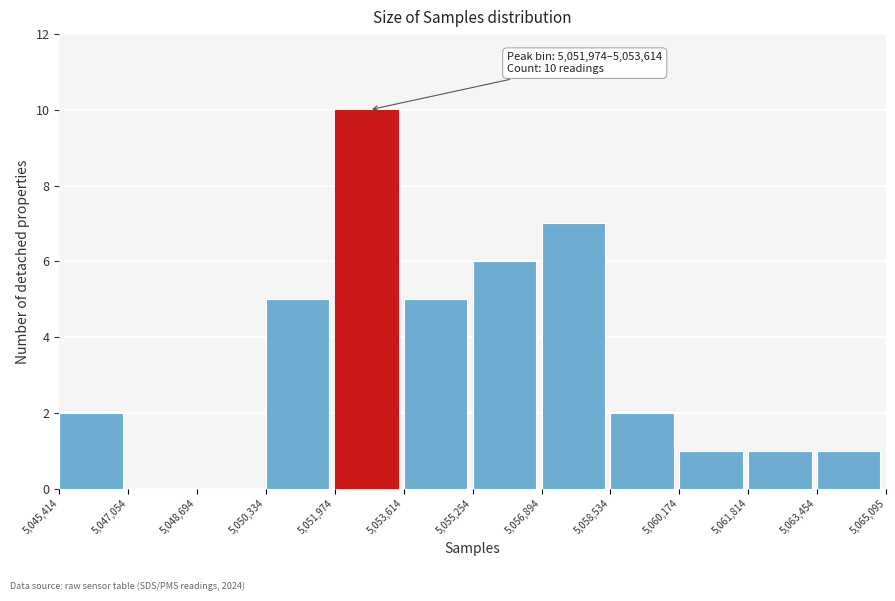

Which range on the x-axis has the tallest bar?

5,051,974 to 5,053,614